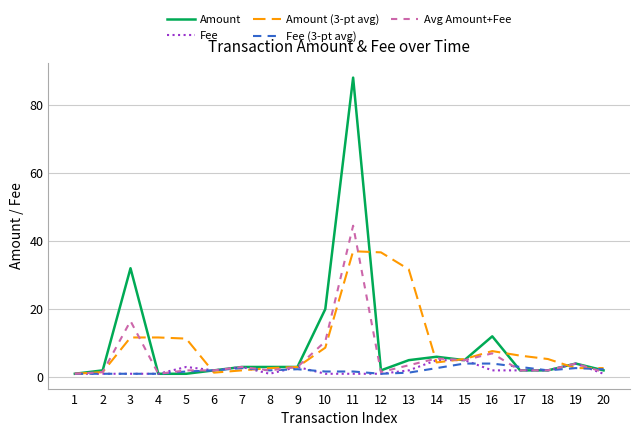

Count the number of data series in this chart.

5